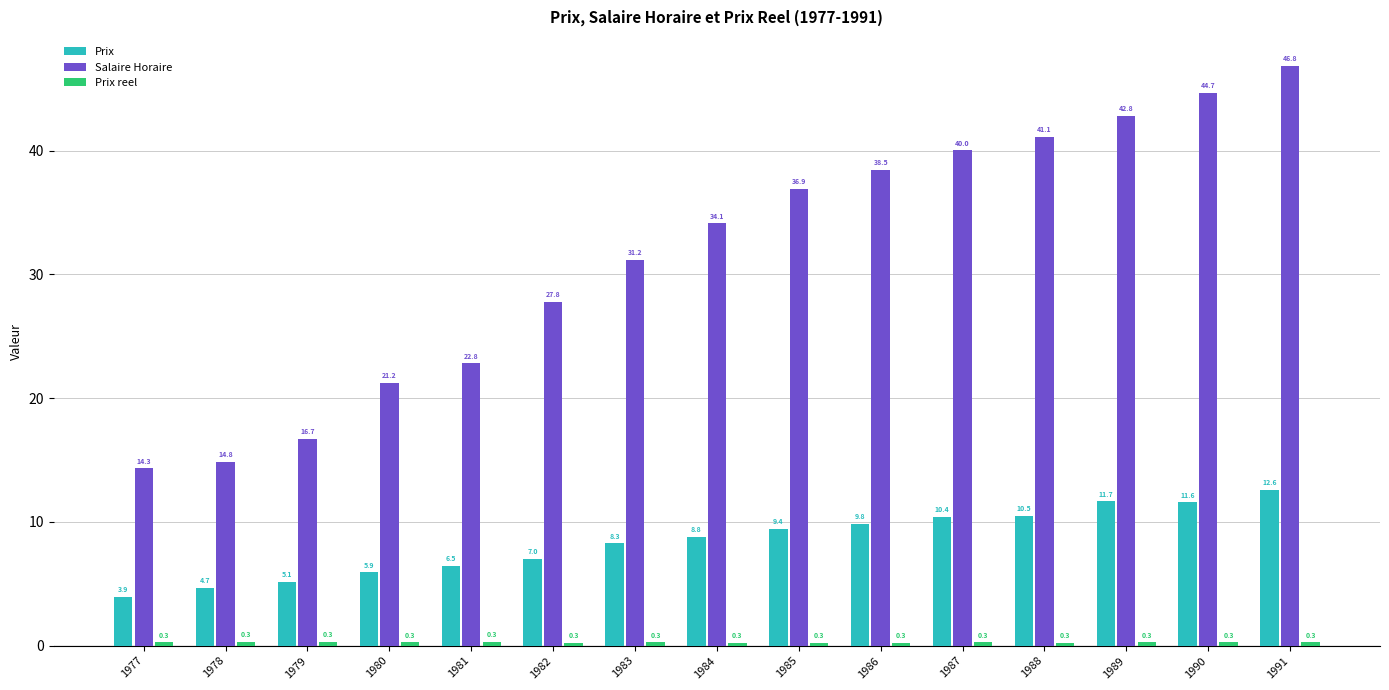

Rank the categories by Prix value from lowest to highest.

1977, 1978, 1979, 1980, 1981, 1982, 1983, 1984, 1985, 1986, 1987, 1988, 1990, 1989, 1991